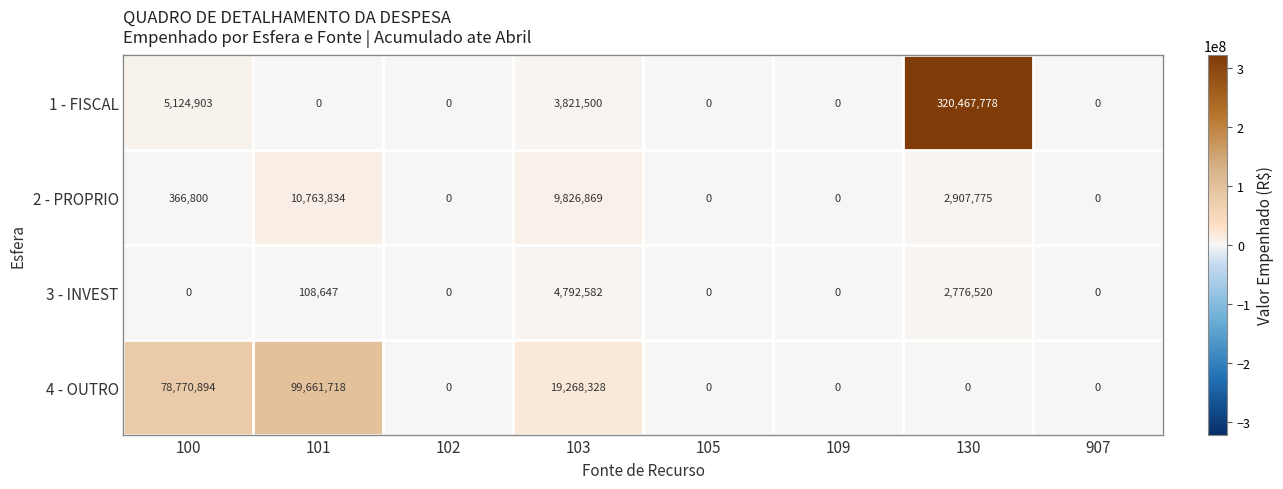

Rank the series by their maximum value, from lowest to highest.

3 - INVEST, 2 - PROPRIO, 4 - OUTRO, 1 - FISCAL